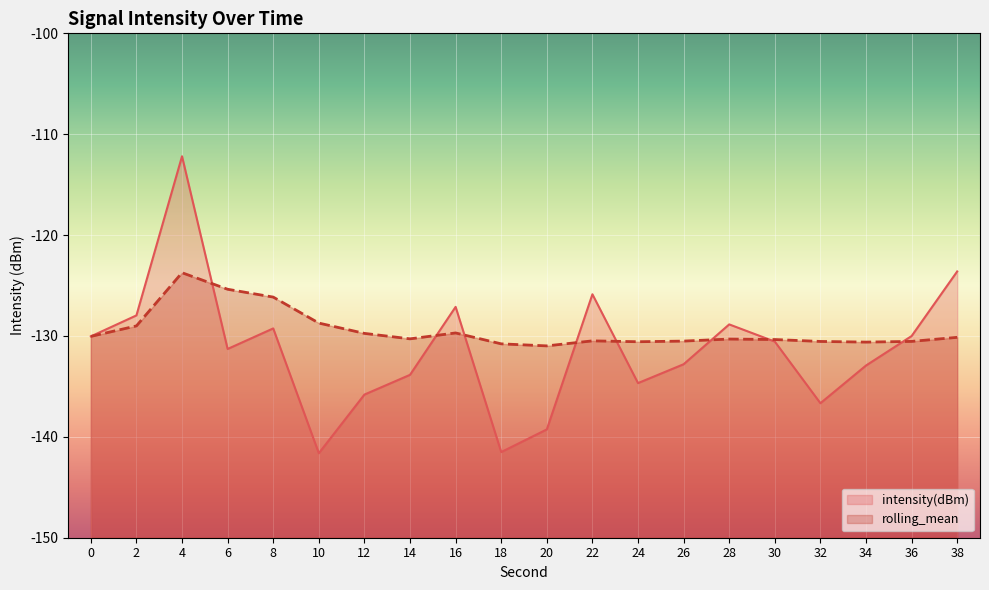

What is the difference between the maximum and second lowest values in the rolling_mean series?

7.1